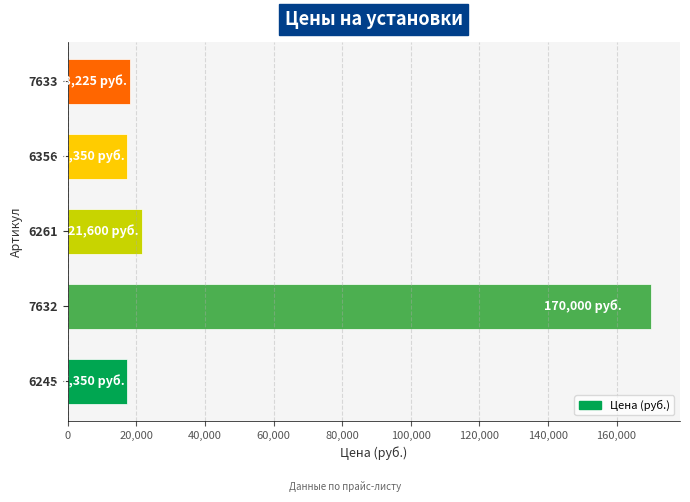

True or false: the data shows 170000 at 7632.

True